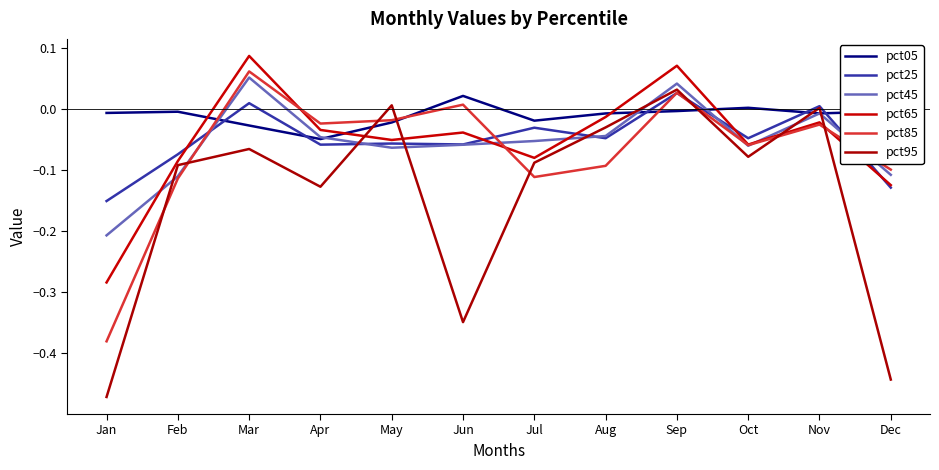

Is this an area chart (filled region under the line)?

No